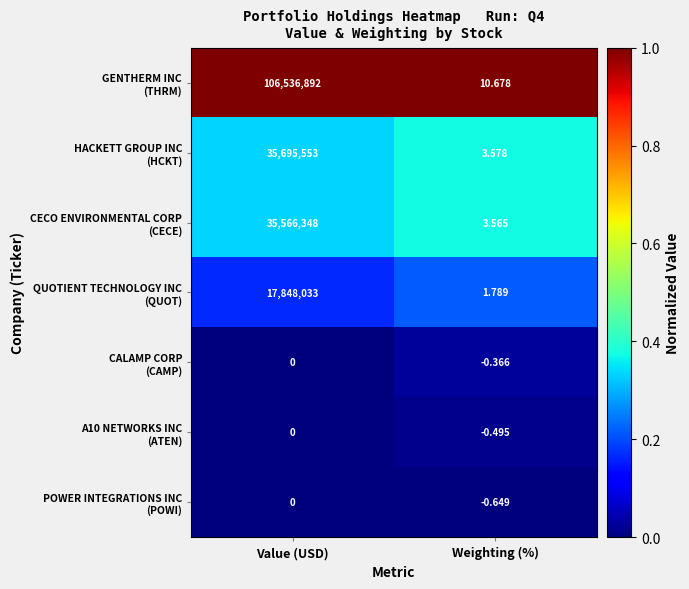

What is the difference between the highest and lowest values at Weighting (%)?

11.3